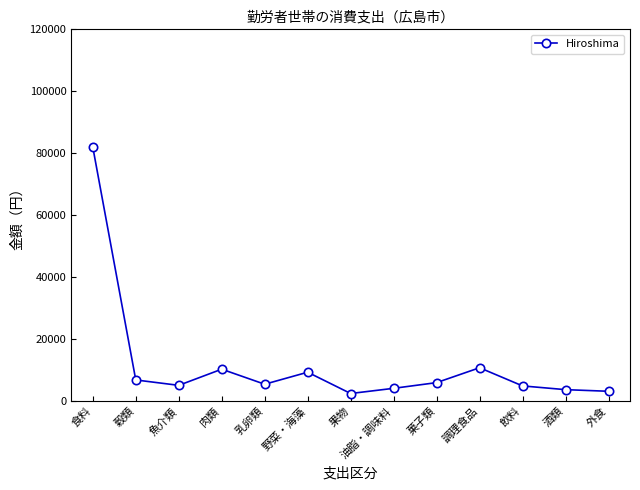

How many lines are shown in the chart?

1